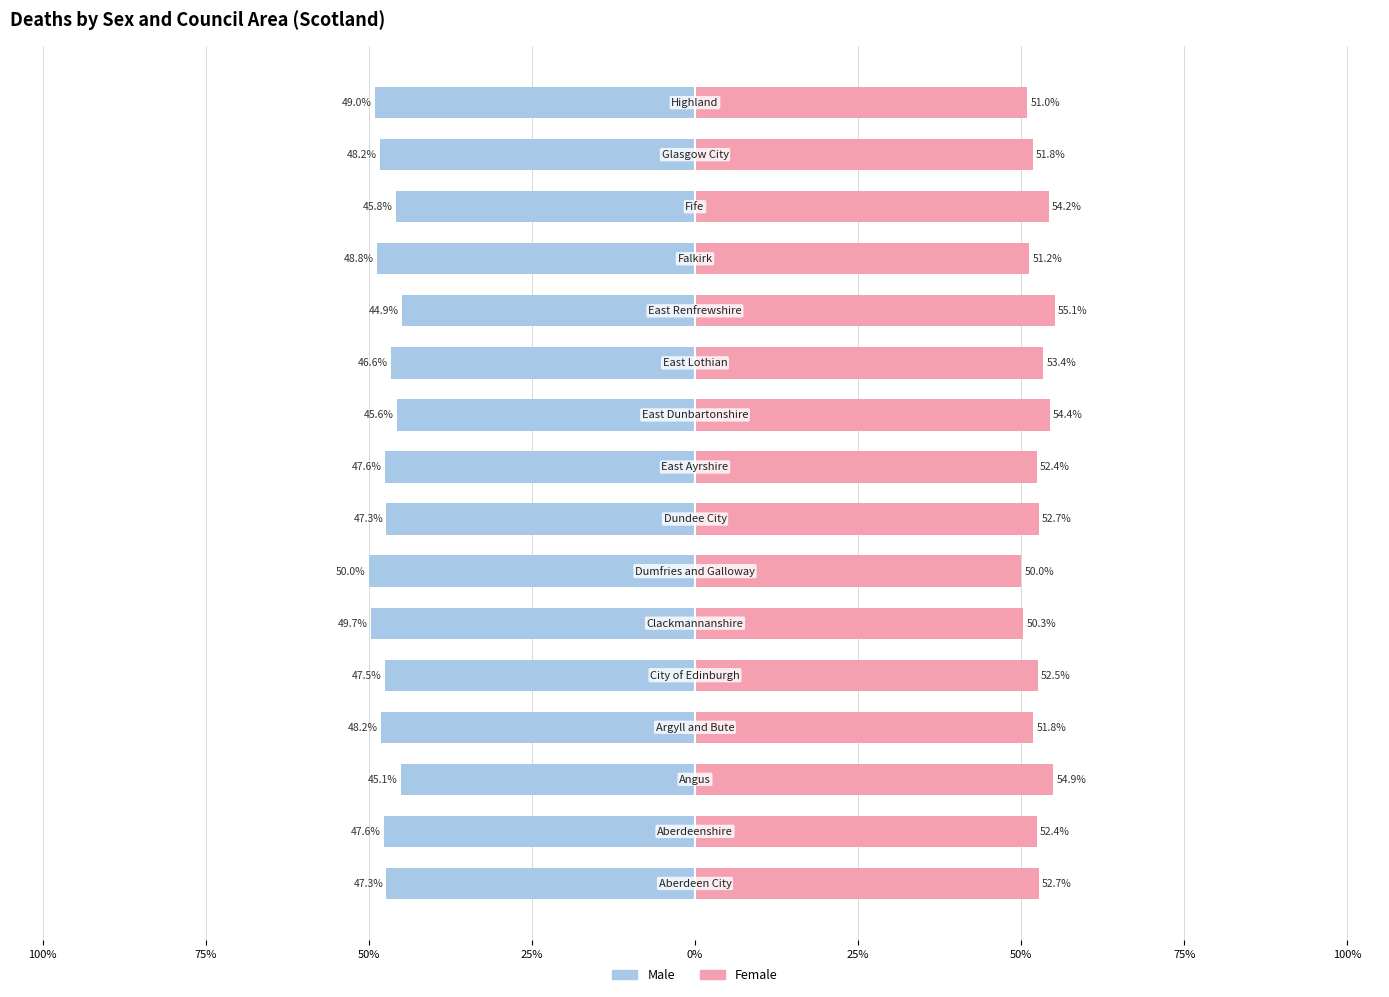

What are all the series names shown in the legend?

Male, Female